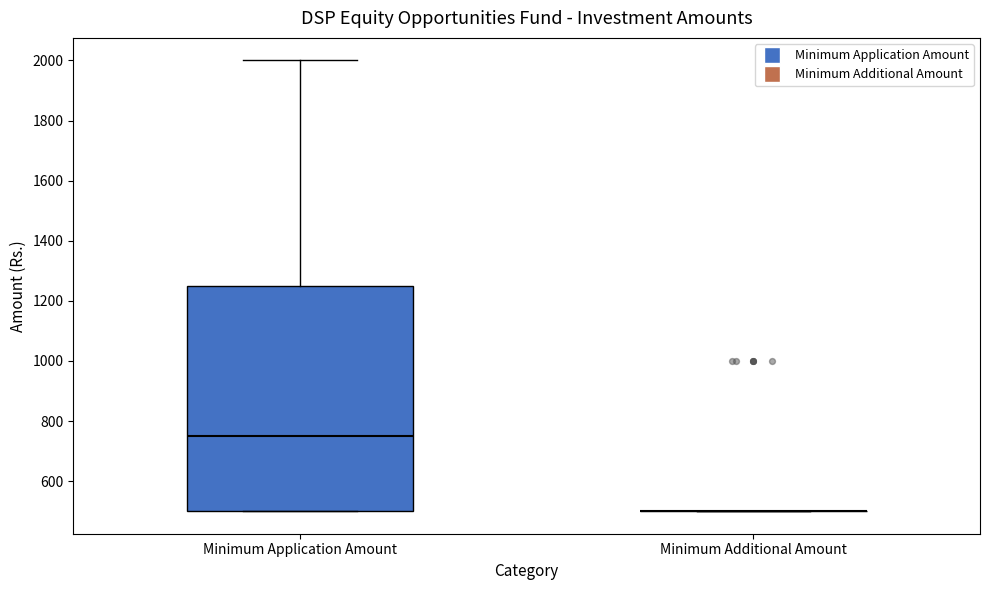

Reading left to right, transcribe this box plot: for each box, give where its median line is, the range the box spans, and where its two whiskers end, as read against the y-axis. The values are not printed on the chart, so give them approximately, as read against the axis.

Minimum Application Amount: median 760, box 500 to 1260, whiskers 500 to 2000
Minimum Additional Amount: box collapsed to a line at 500, whiskers 500 to 500